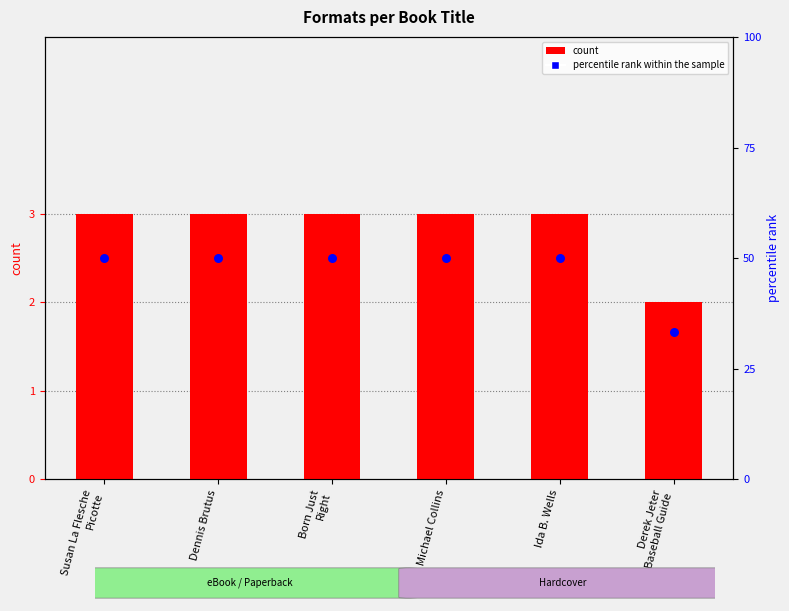

Which series has the widest spread of Y values?

percentile rank within the sample